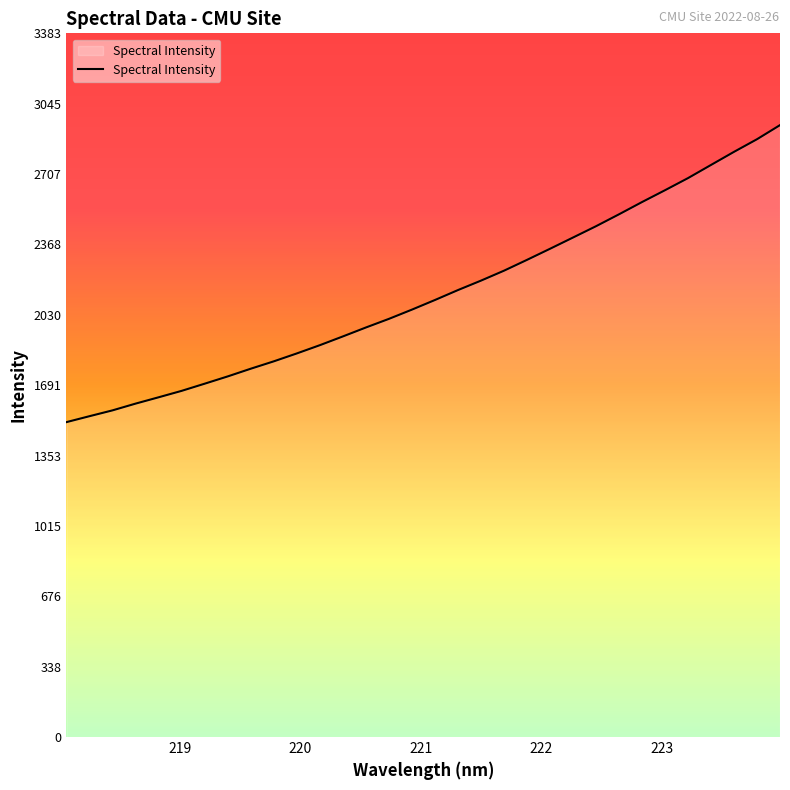

What is the greatest value displayed?

2942.4